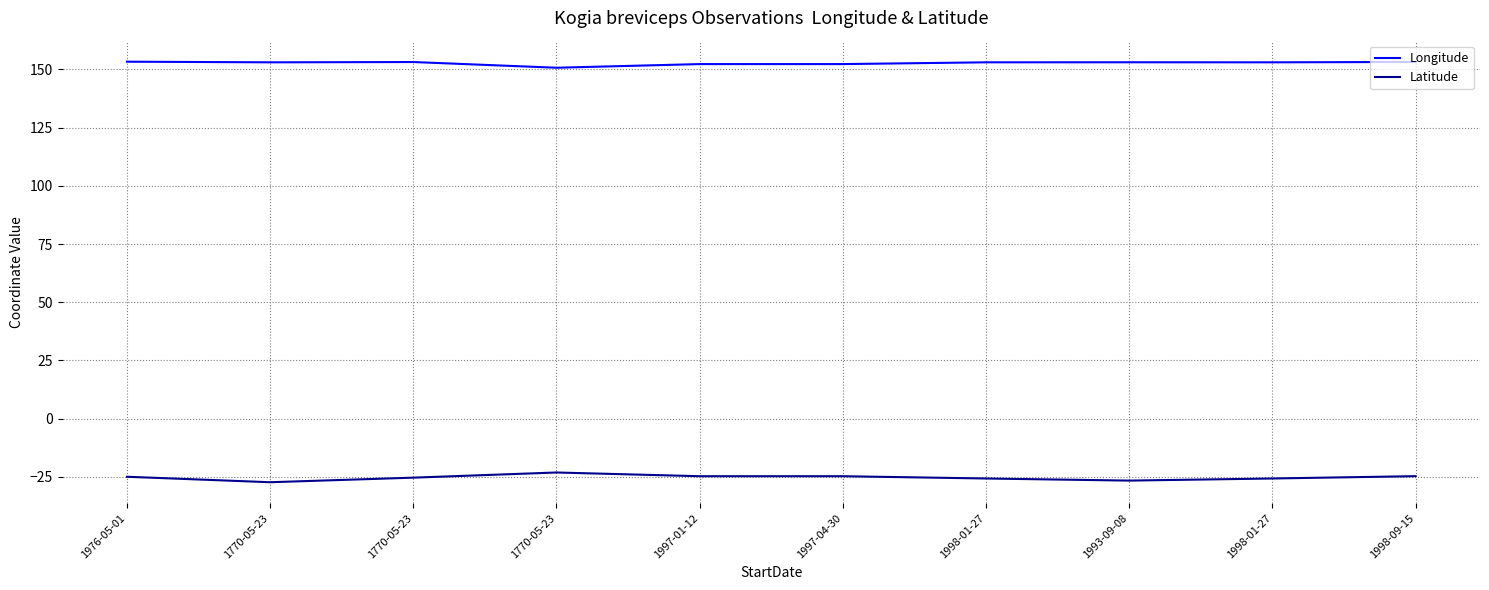

Does the chart have visible grid lines?

Yes